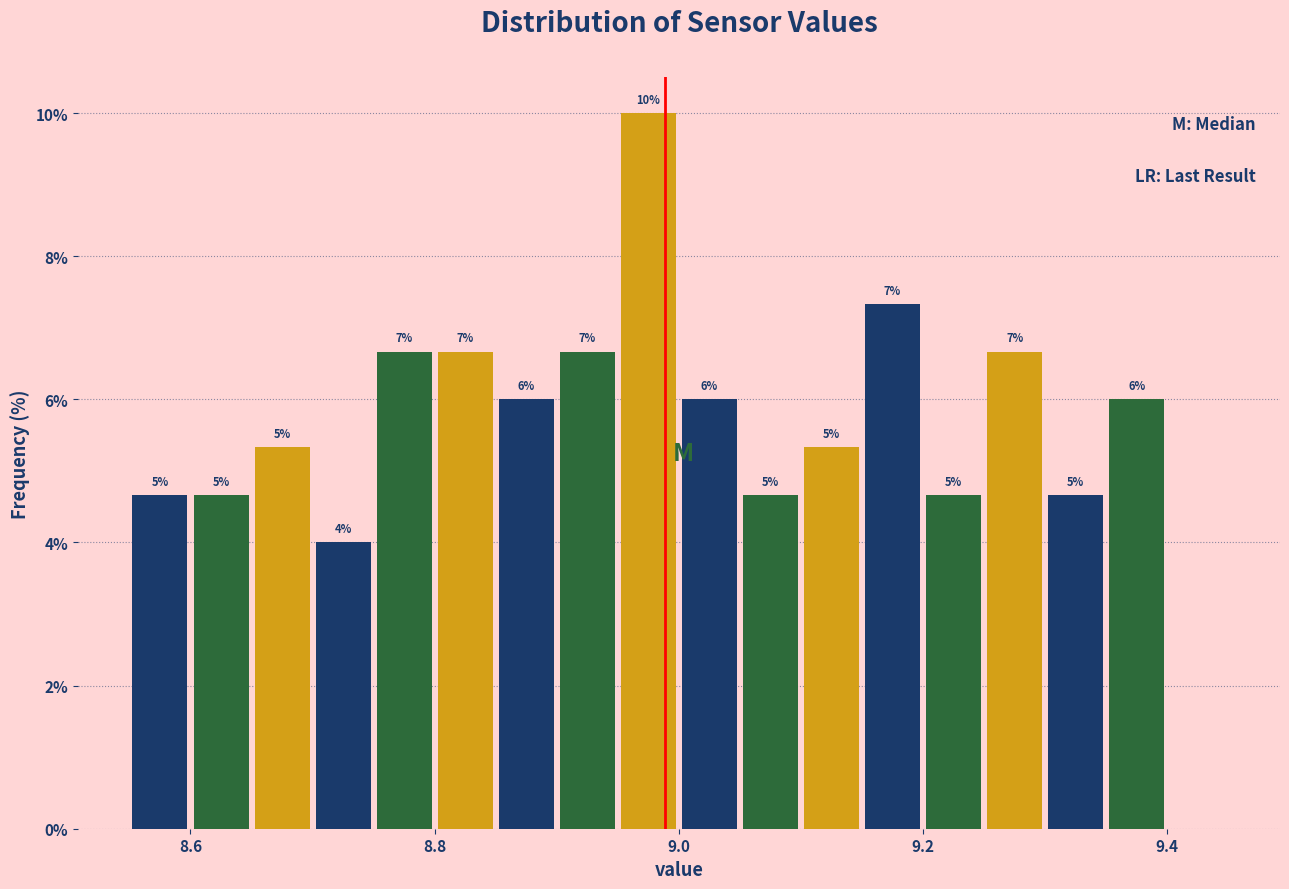

Around what value on the x-axis is the tallest bar? Give the approximate position of its centre, as read against the axis.

8.98